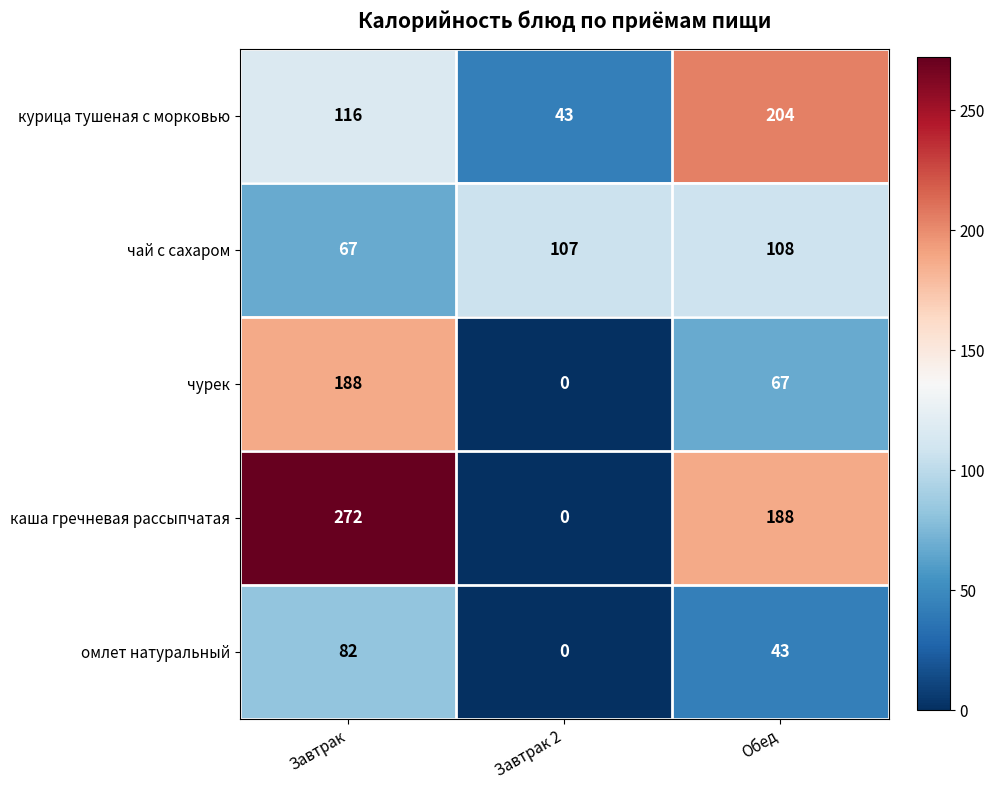

Which series has the largest total across all categories?

каша гречневая рассыпчатая